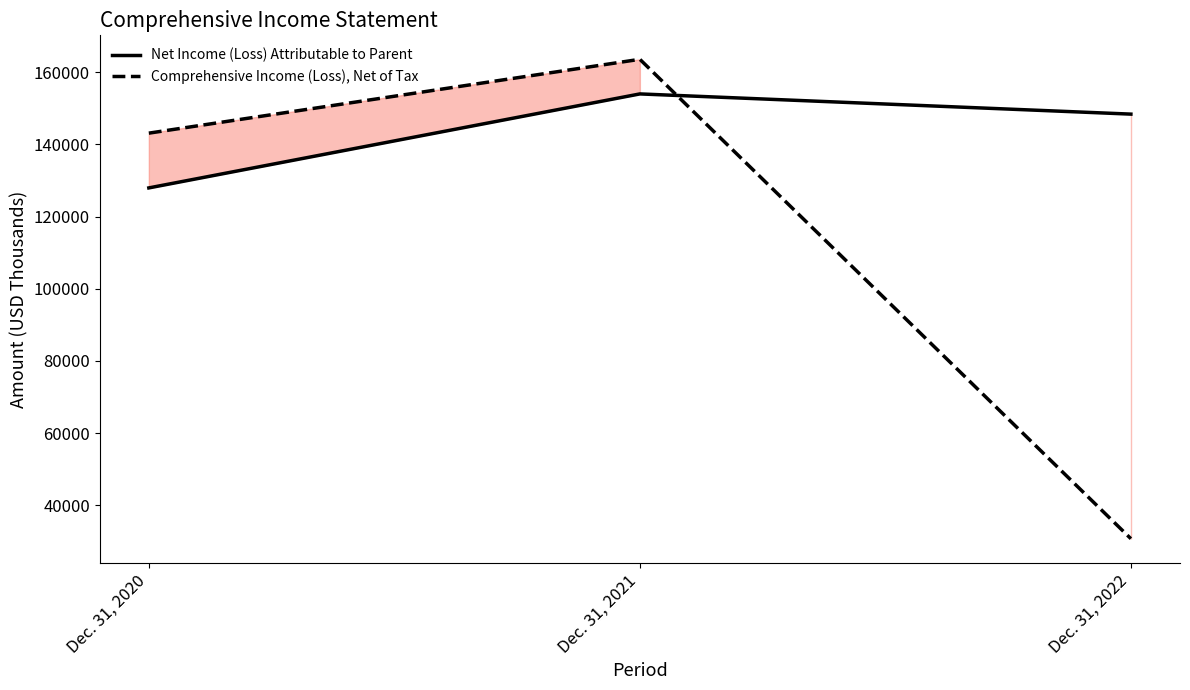

What is the difference between the highest and lowest values at Dec. 31, 2021?

9584